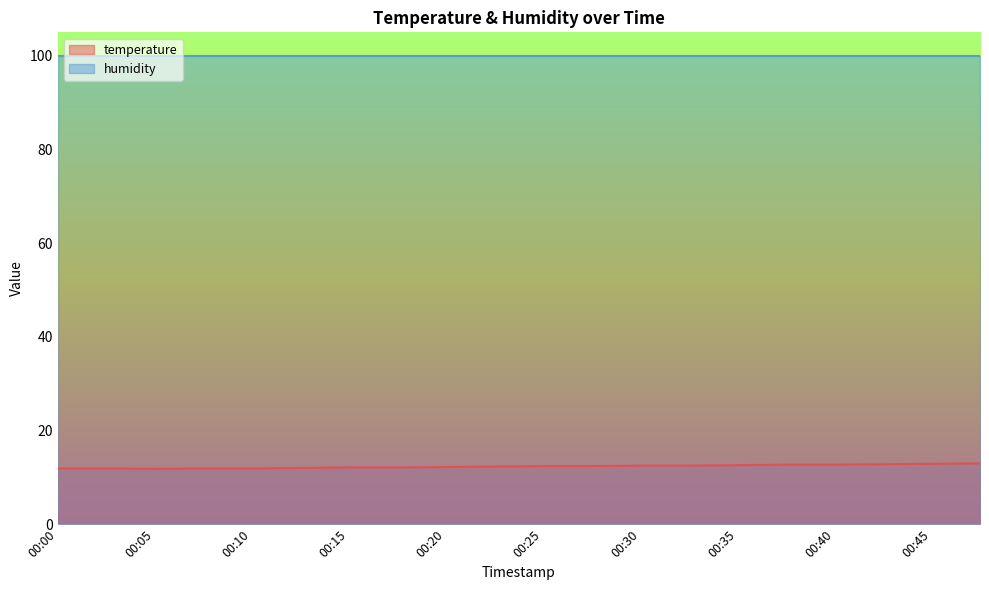

At which label does the data first exceed 12?

00:15